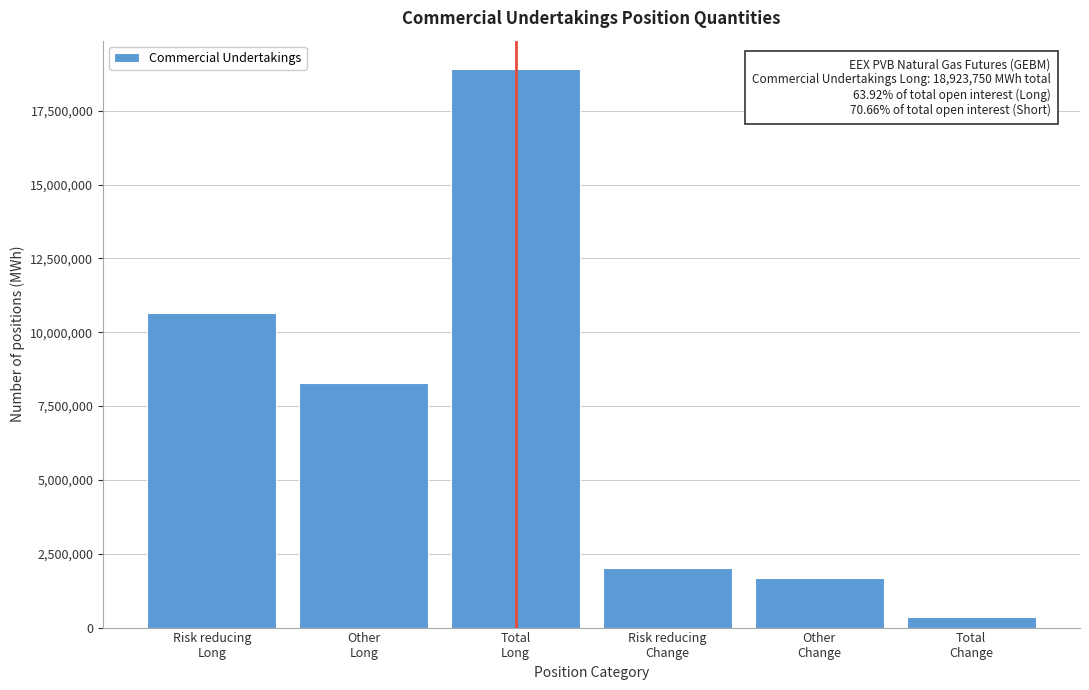

Reading left to right, what are all the values shown in this chart?

10651980	8271770	18923750	2021040	1670520	350520